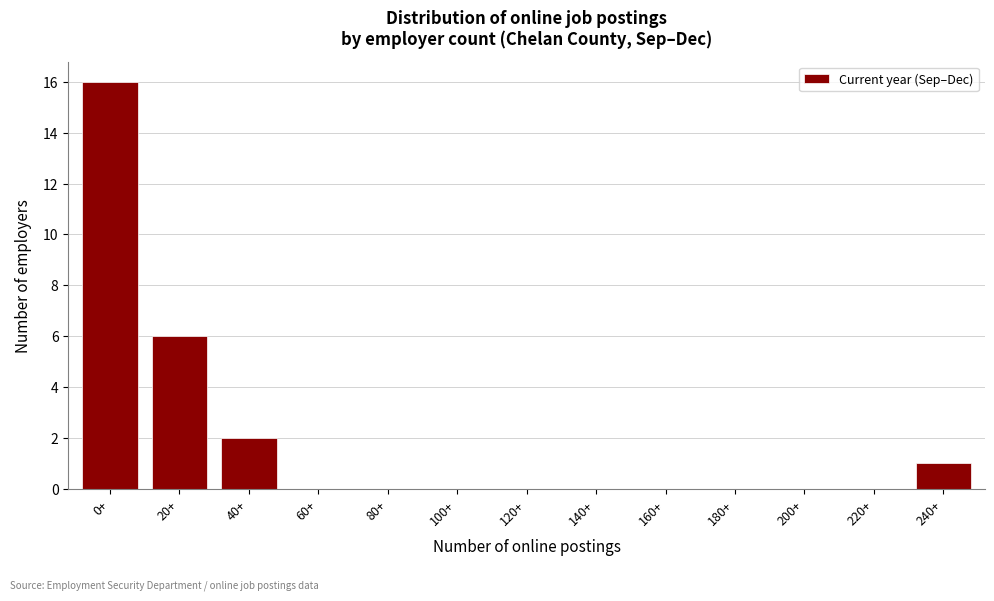

Reading right to left, transcribe all the data shown in this chart.

240+=1	220+=0	200+=0	180+=0	160+=0	140+=0	120+=0	100+=0	80+=0	60+=0	40+=2	20+=6	0+=16